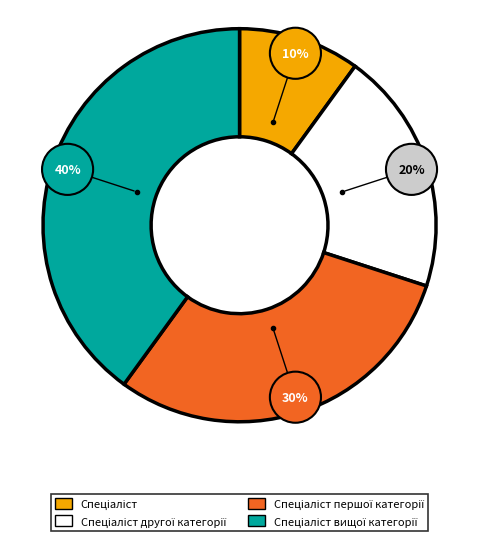

How many slices are in this pie chart?

4